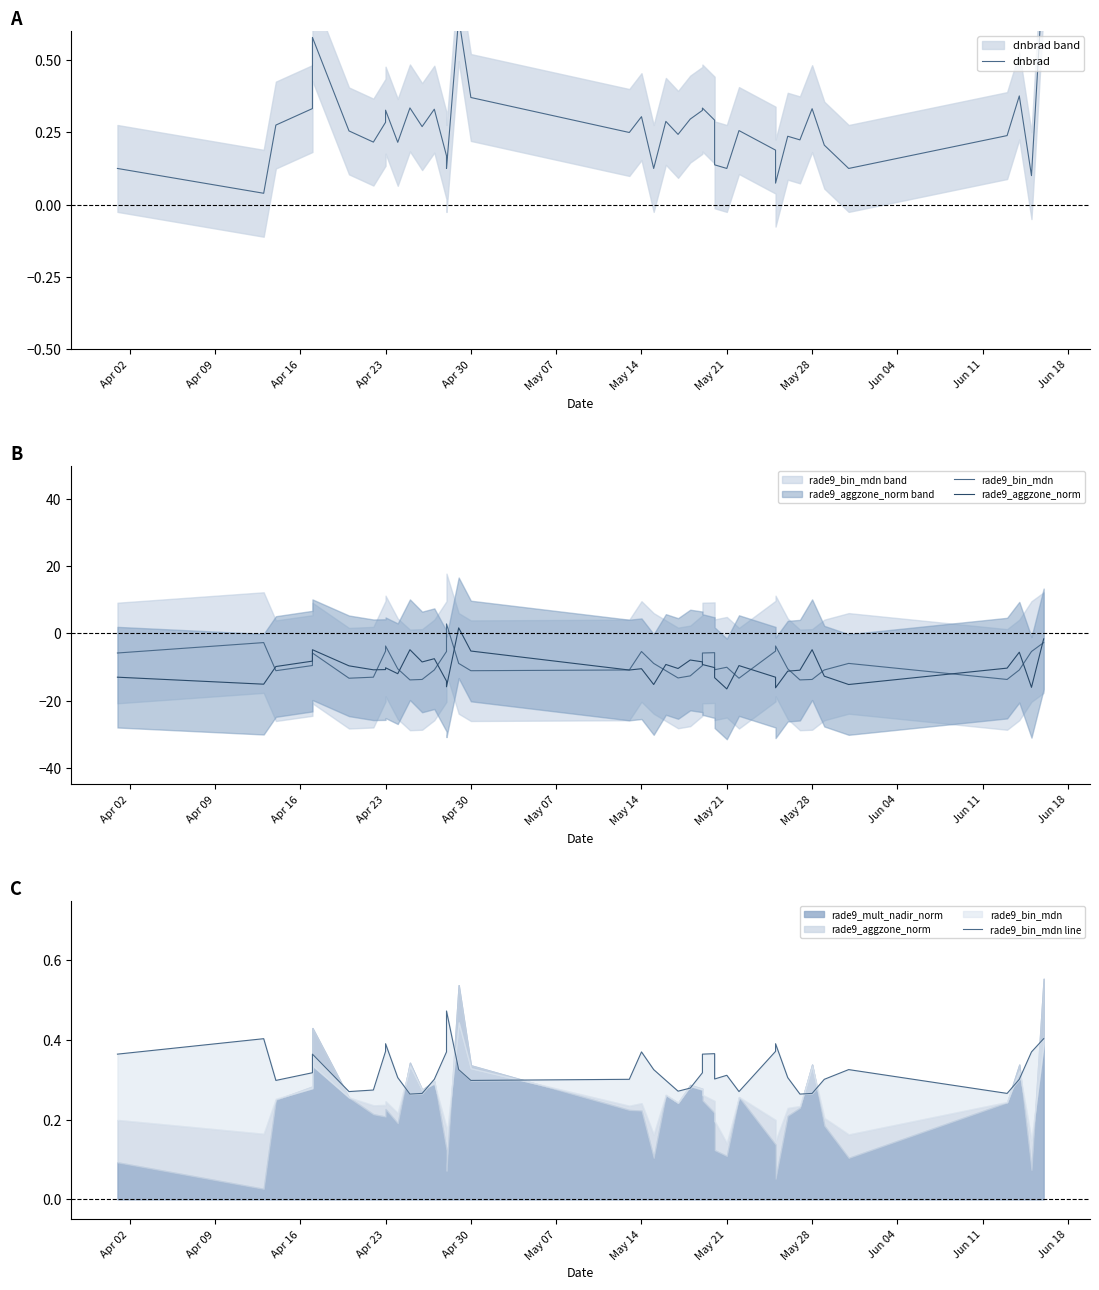

True or false: rade9_aggzone_norm has a value of -14.4 at May 14.

False